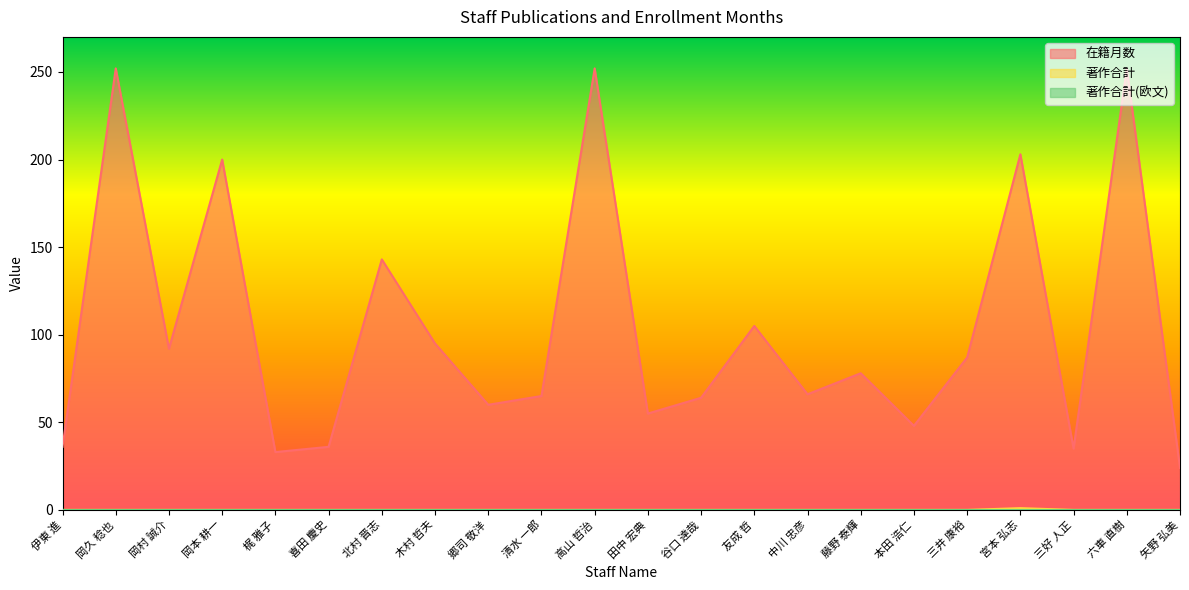

The value of 著作合計 at 北村 晋志 is 0. True or false?

True